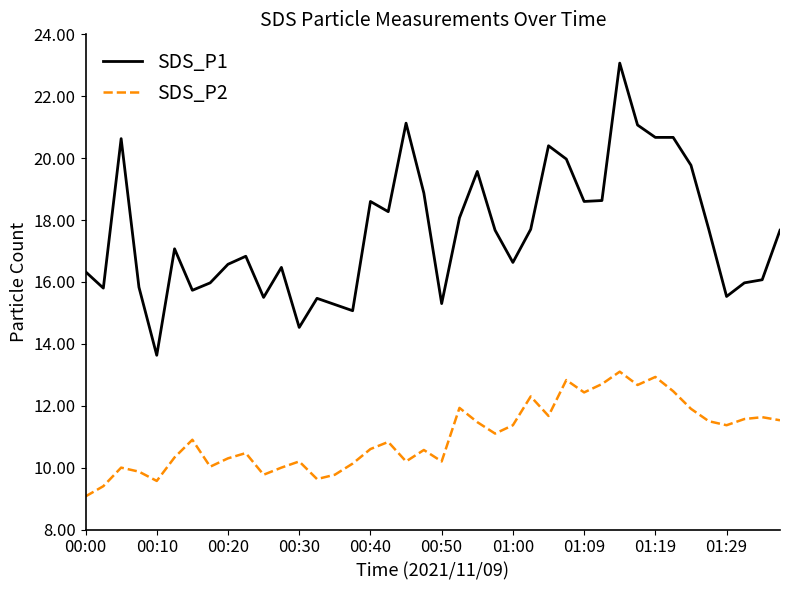

List the series in order of their peak value, highest first.

SDS_P1, SDS_P2